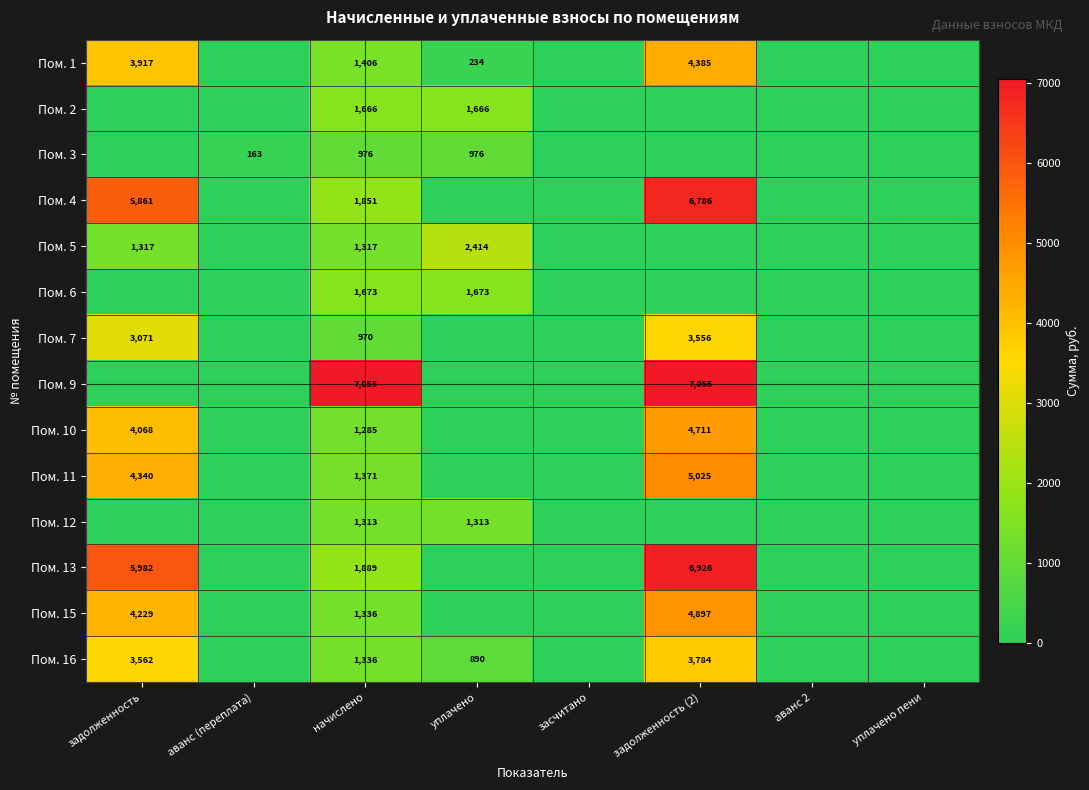

Is it true that Пом. 13 equals 1115 at начислено?

False